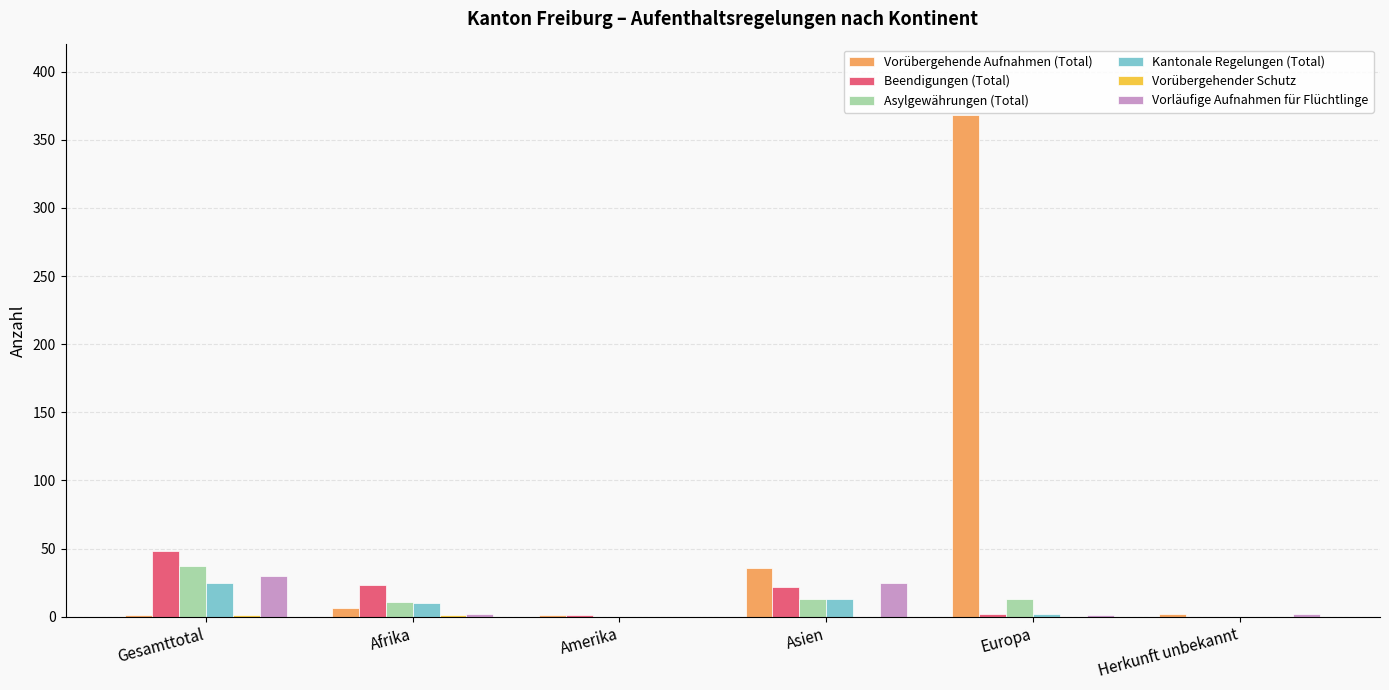

What is the sum of all Vorübergehende Aufnahmen (Total) values?

414